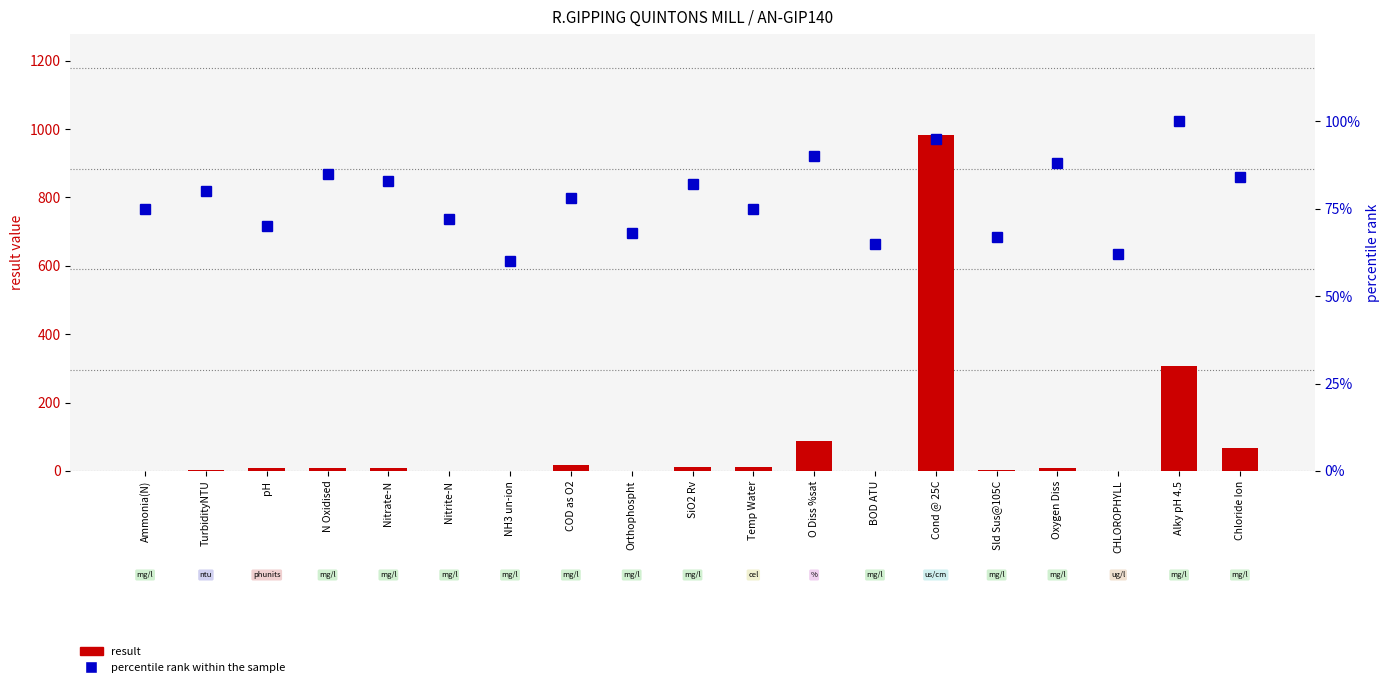

What is the difference between the maximum and second lowest values in the result series?

982.9